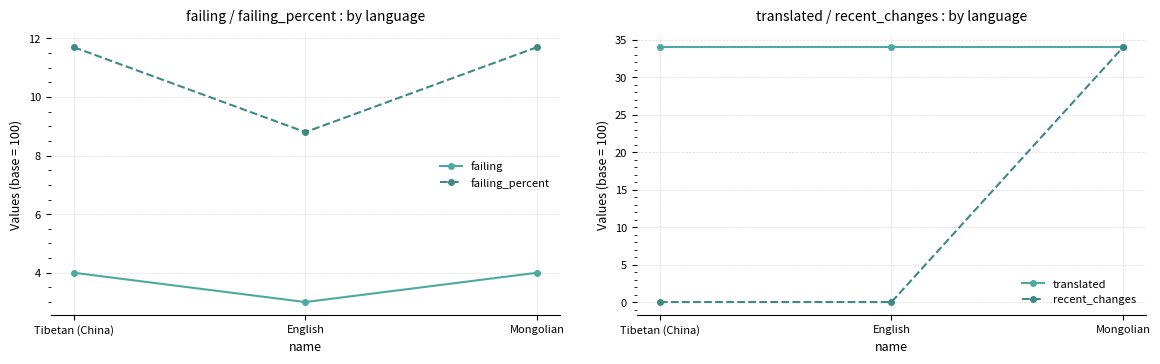

What is the approximate value of translated at Tibetan (China)?

34